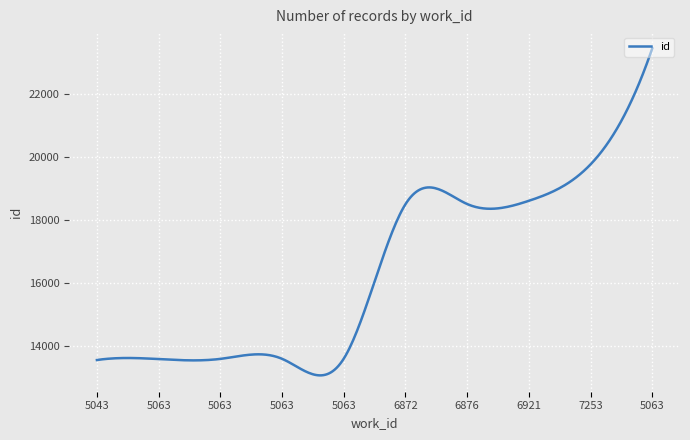

What is the average value?

16421.9